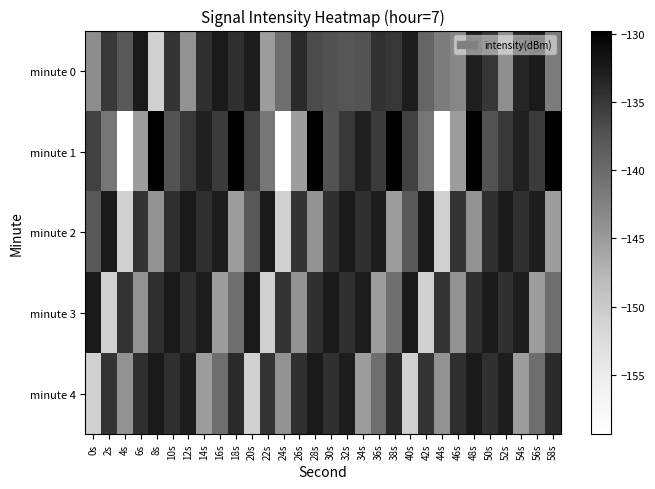

What is the total value across all series at 42s?

-698.8